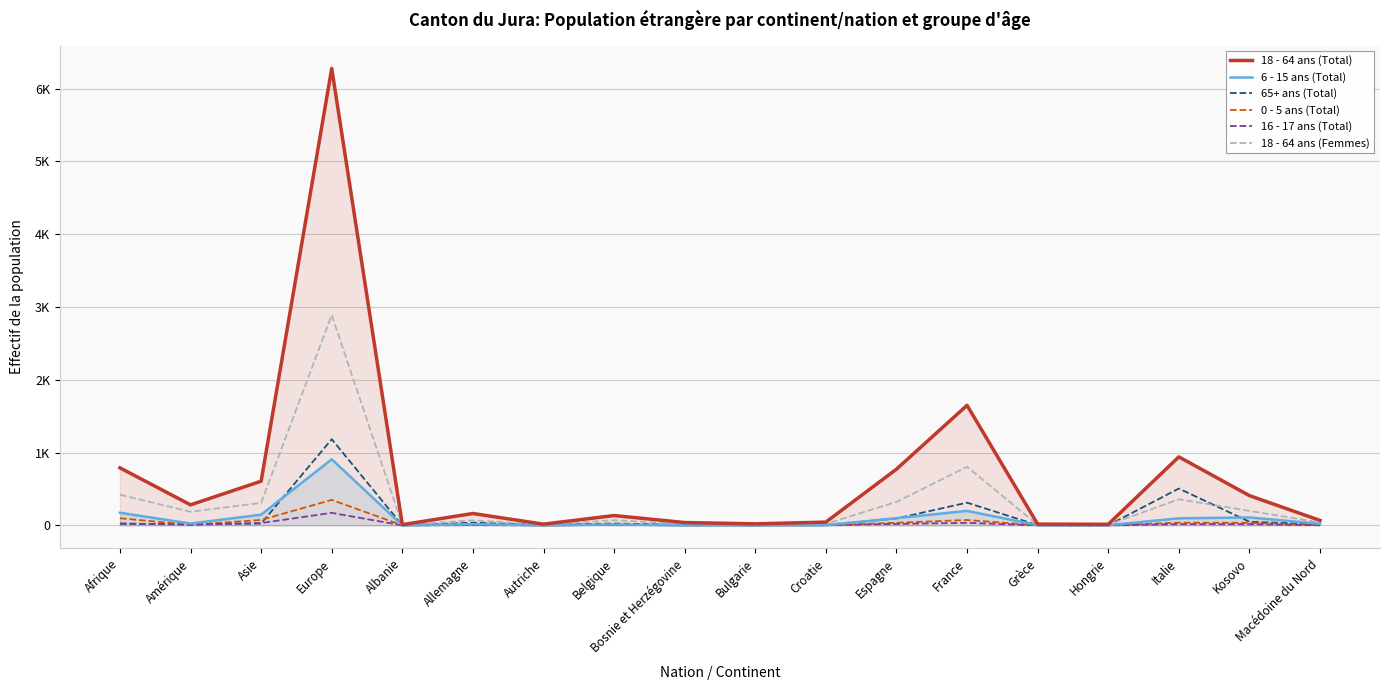

Which series changed the most between Hongrie and Italie?

18 - 64 ans (Total)